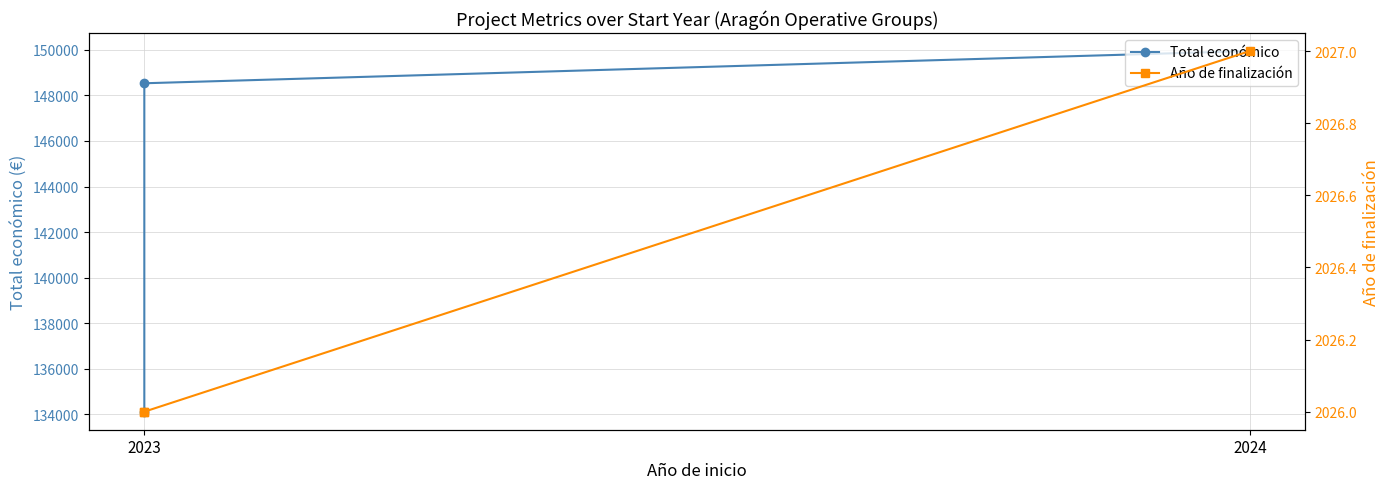

Is this an area chart (filled region under the line)?

No